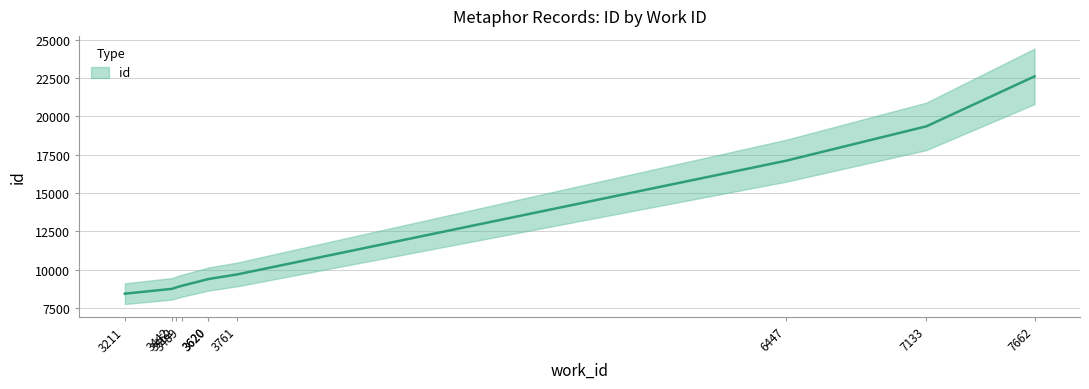

How many distinct data groups are displayed?

1